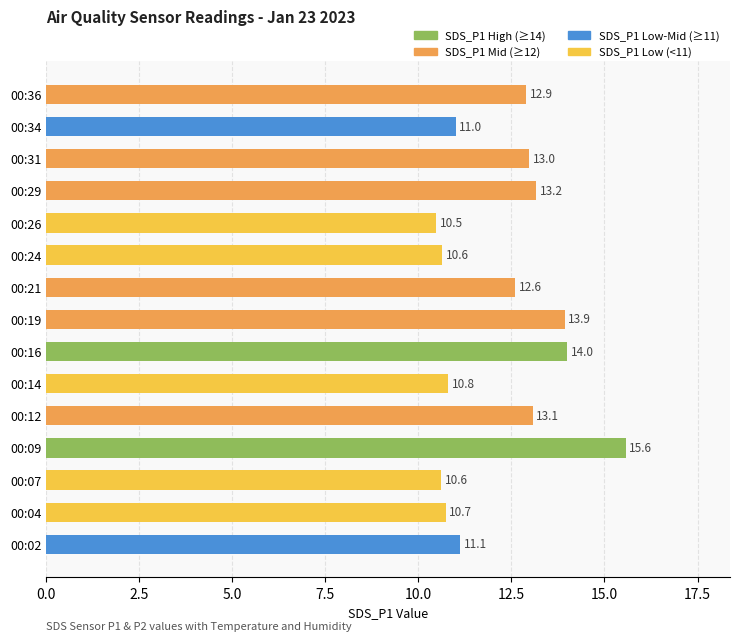

What is the ratio of the value at 00:26 to the value at 00:12?

0.8